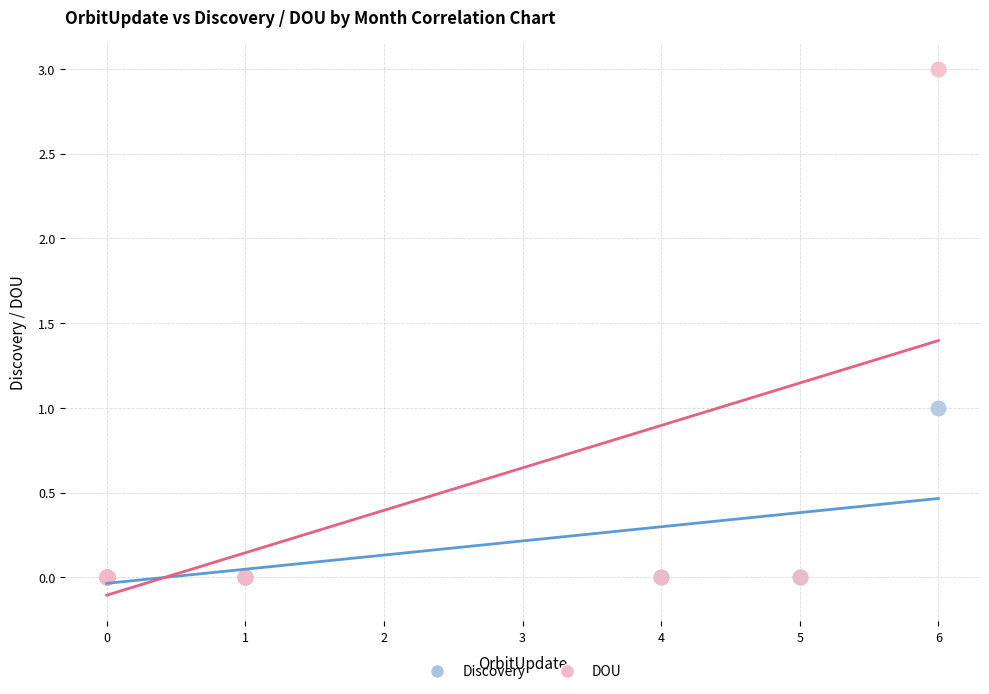

Which series contains the highest Y value?

DOU